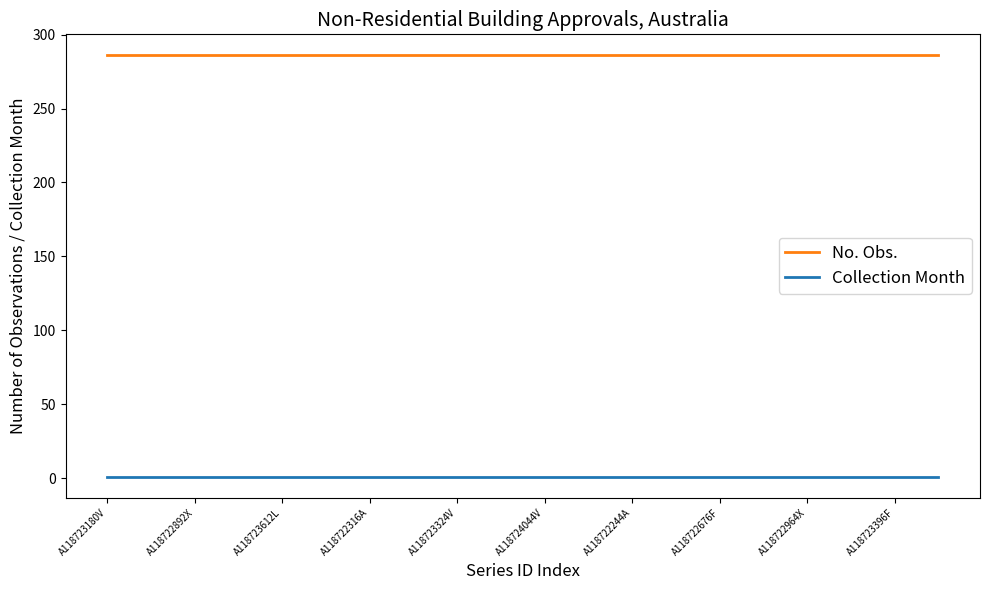

What is the maximum value shown in the chart?

286